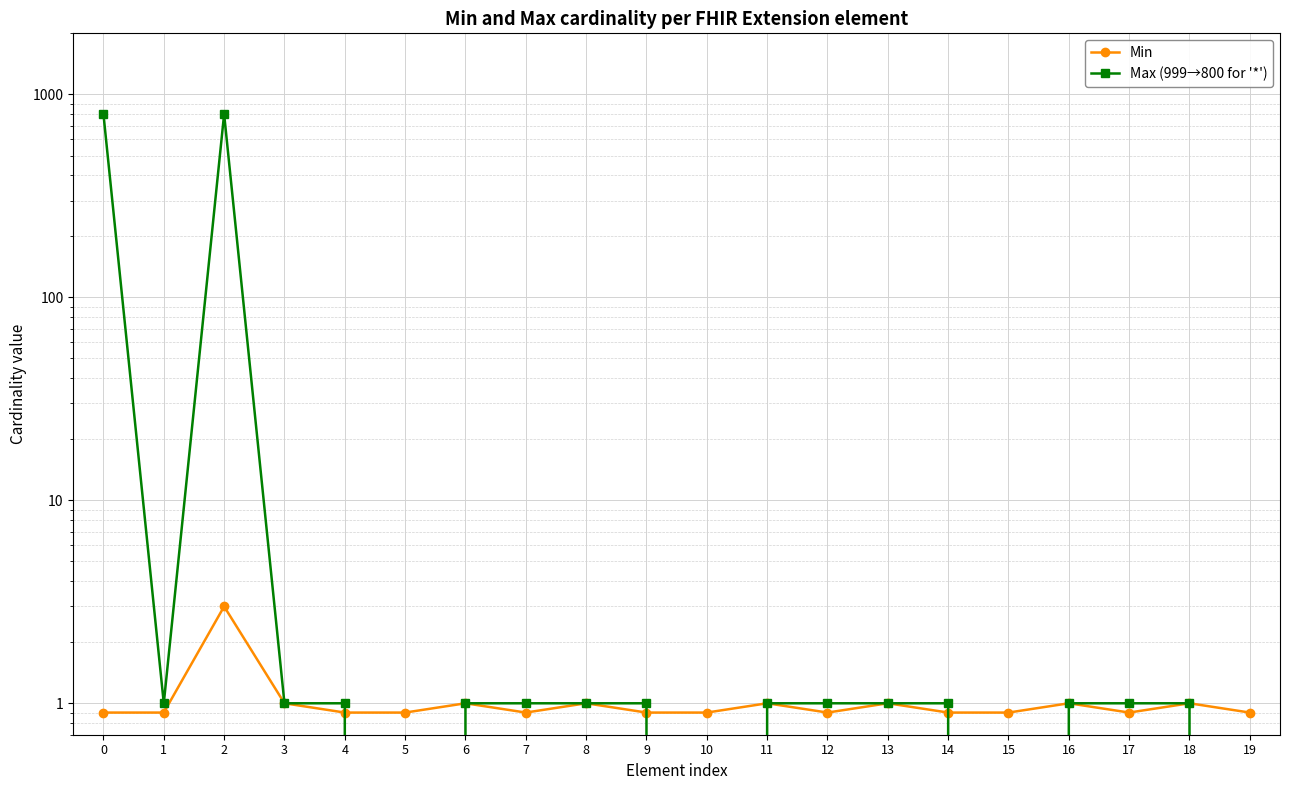

Which series has the largest total across all categories?

Max (999→800 for '*')